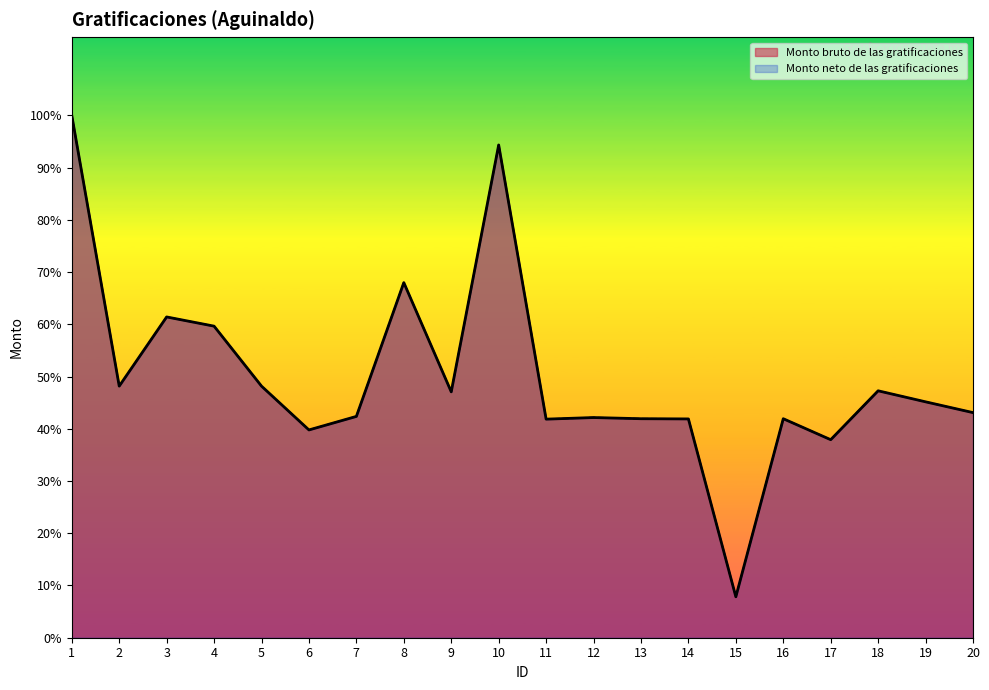

Is it true that Monto neto de las gratificaciones equals 46889.9 at 16?

False